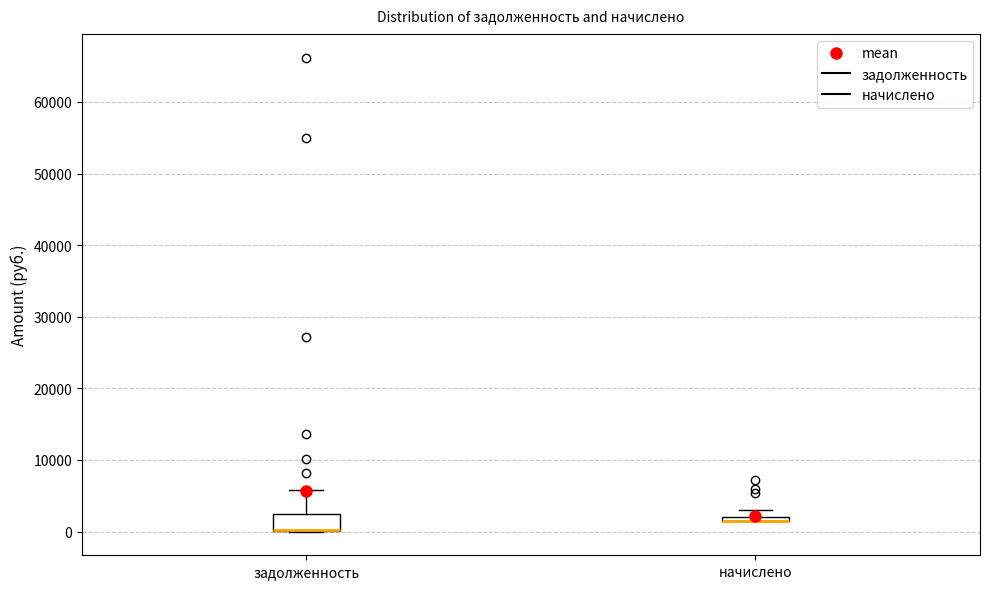

Comparing the boxes themselves (not the whiskers), which one is the tallest?

задолженность